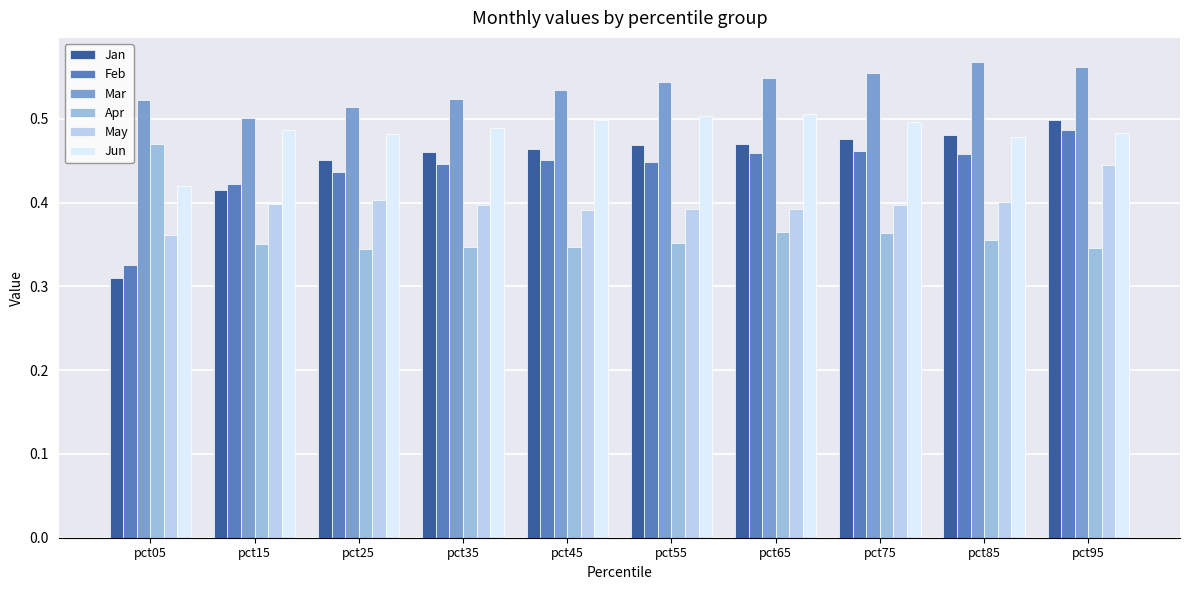

At which label does May reach its peak?

pct95